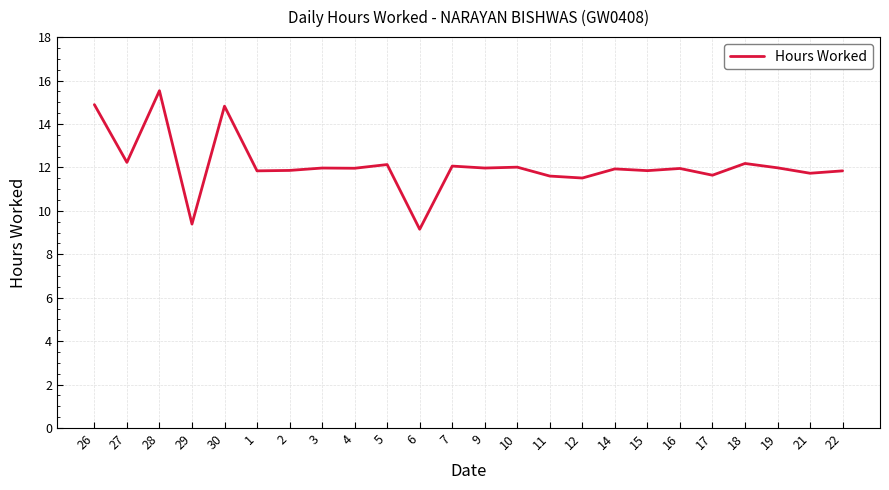

Read the value at 7.

12.1